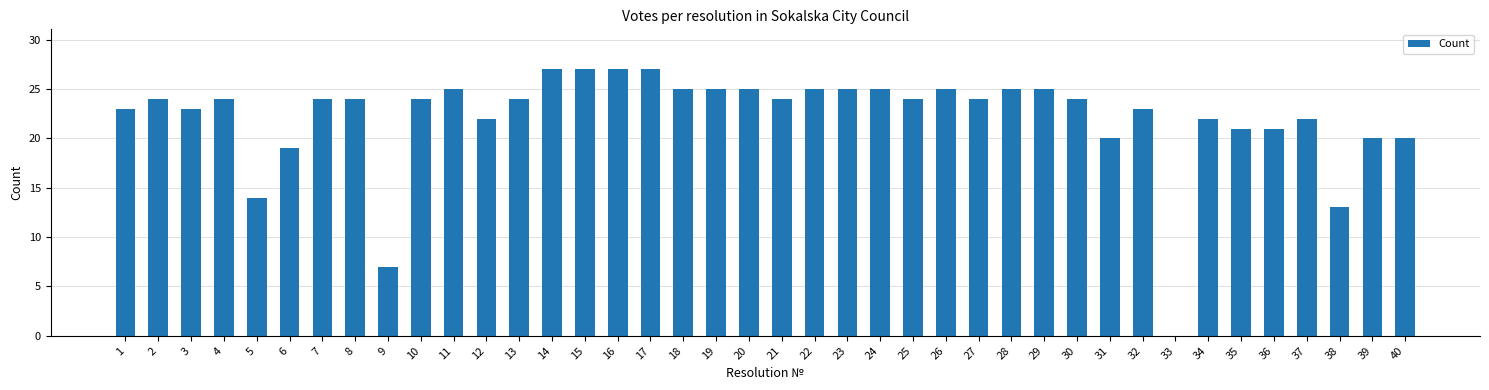

True or false: the data shows 24 at 2.

True